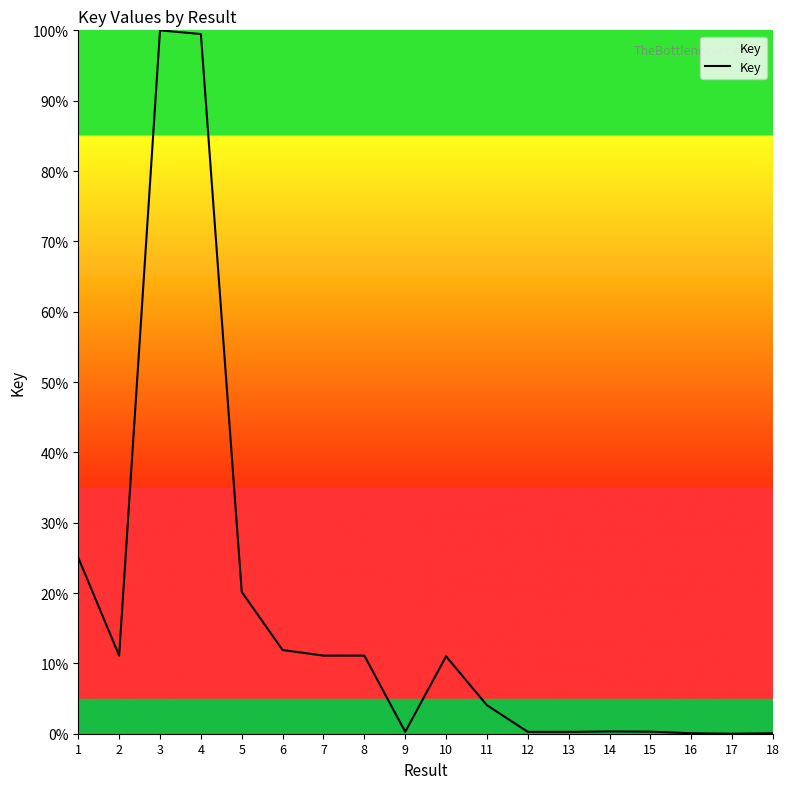

At which label does the data first exceed 10?

1